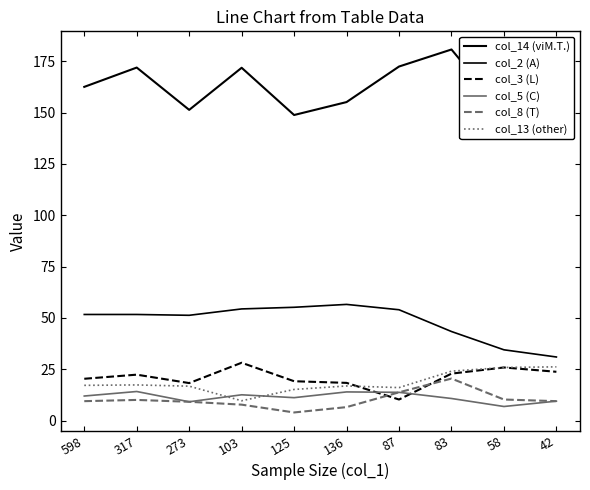

What is the average value of the col_2 (A) series?

48.4